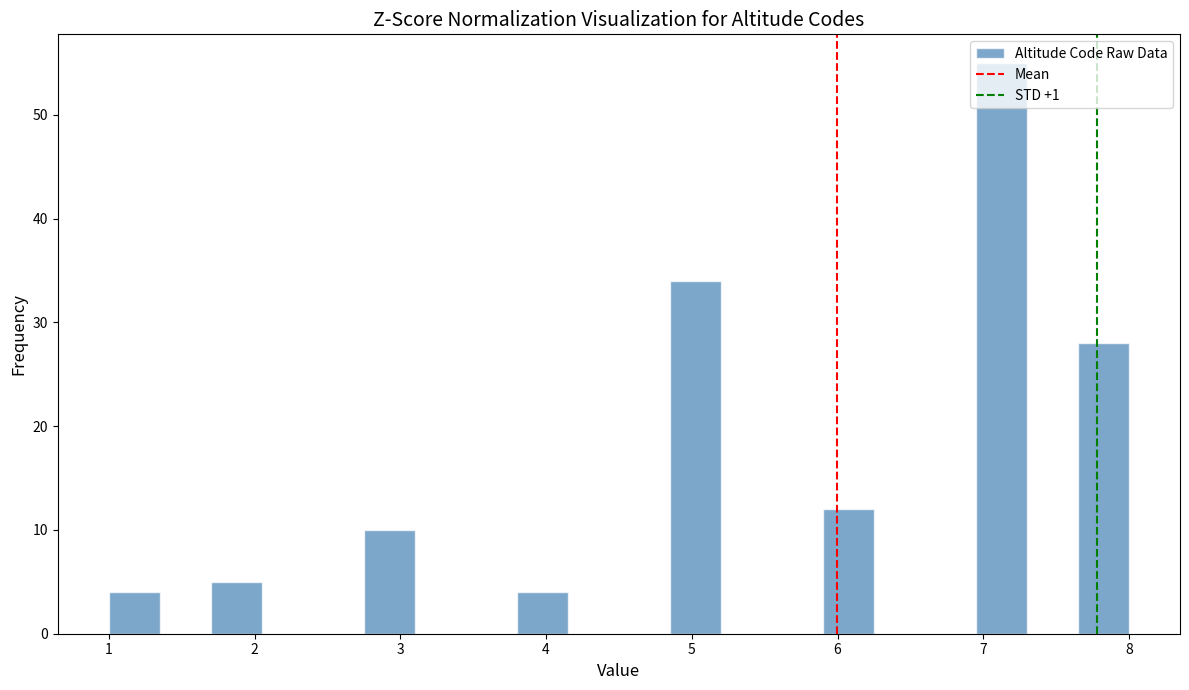

Read against the x-axis, roughly where is the centre of the tallest bar?

7.1